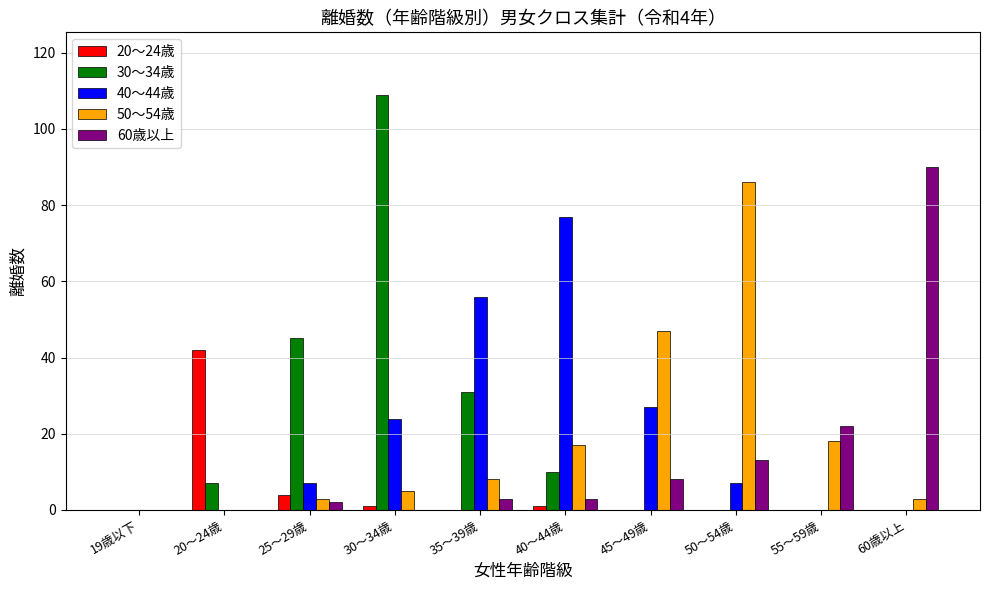

What is the average value of the 20～24歳 series?

5